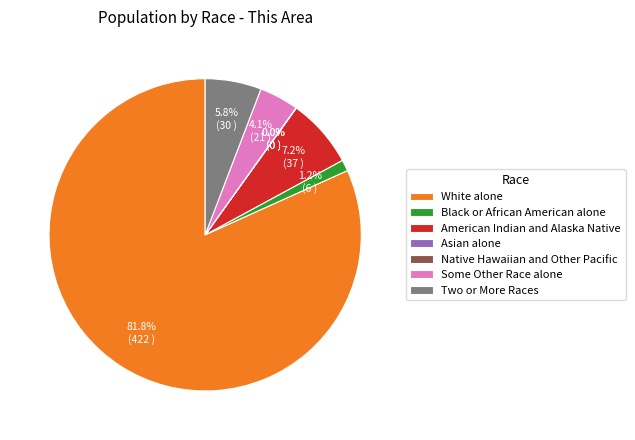

Which category has the biggest portion of the pie?

White alone